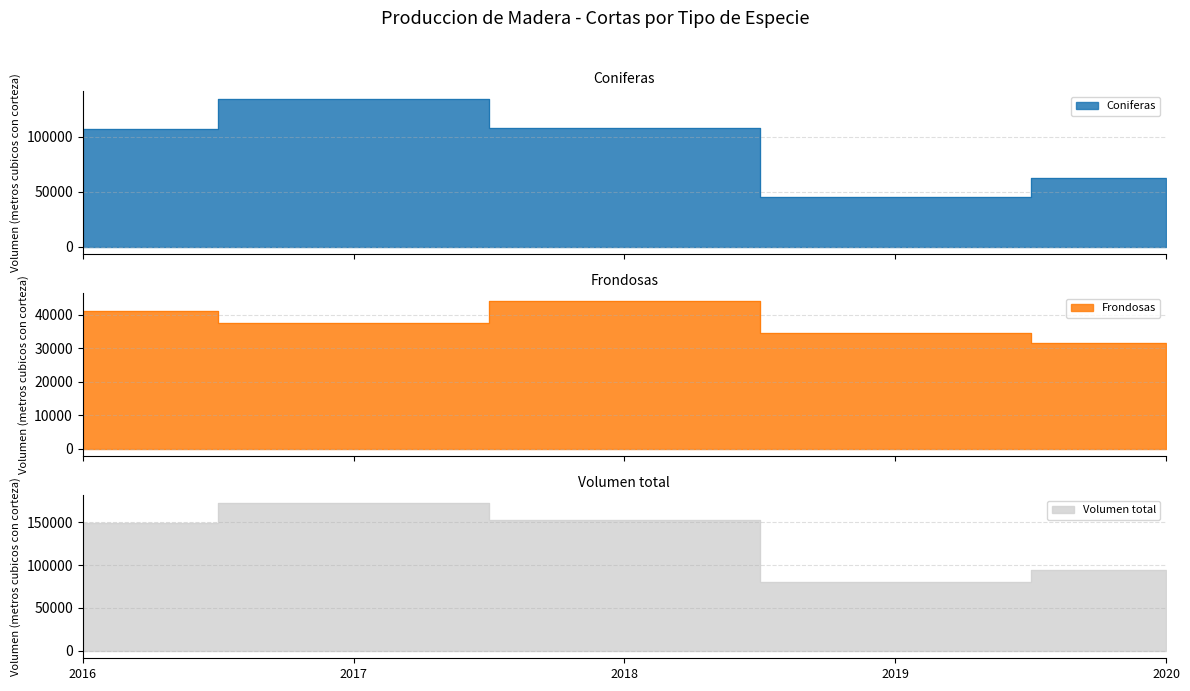

Reading left to right, extract all data points from this chart.

Coniferas: 2016=107529	2017=134811	2018=107708	2019=45648	2020=63068
Frondosas: 2016=41051	2017=37596	2018=44185	2019=34540	2020=31527
Volumen total: 2016=148580	2017=172407	2018=151893	2019=80188	2020=94596